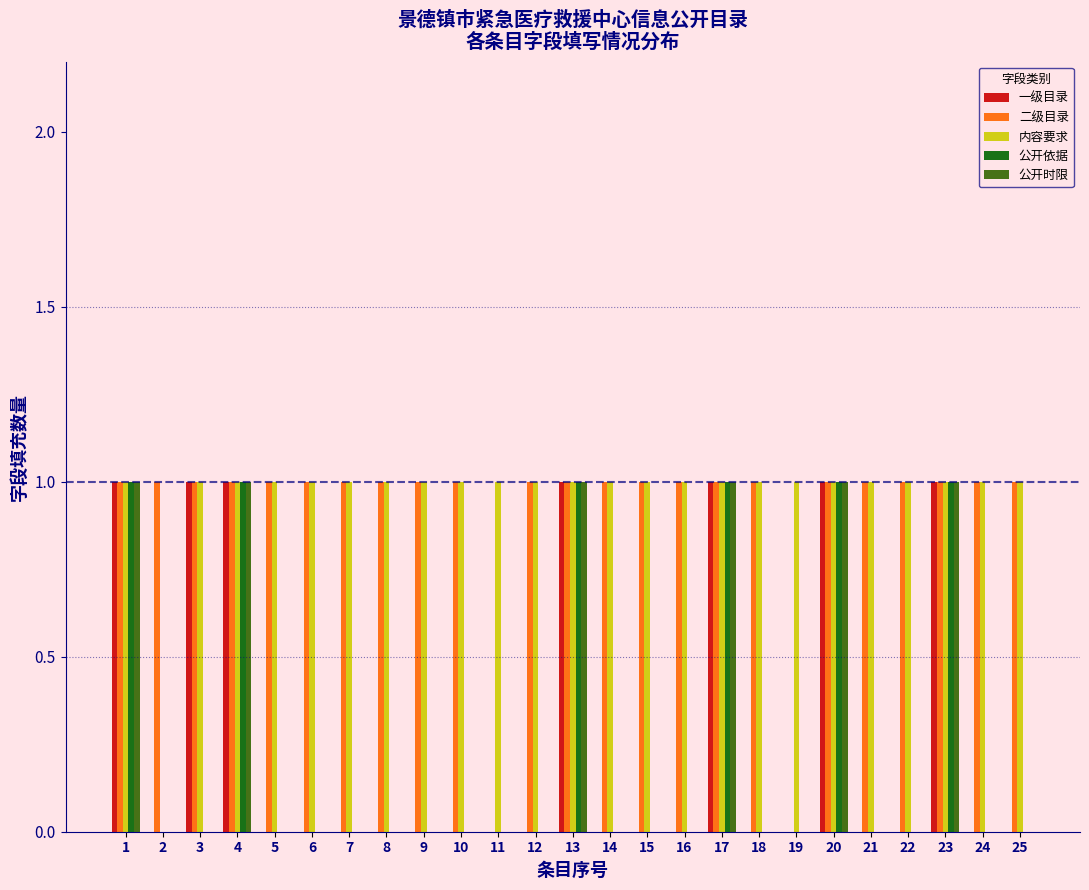

Which series changed the most between 3 and 6?

一级目录